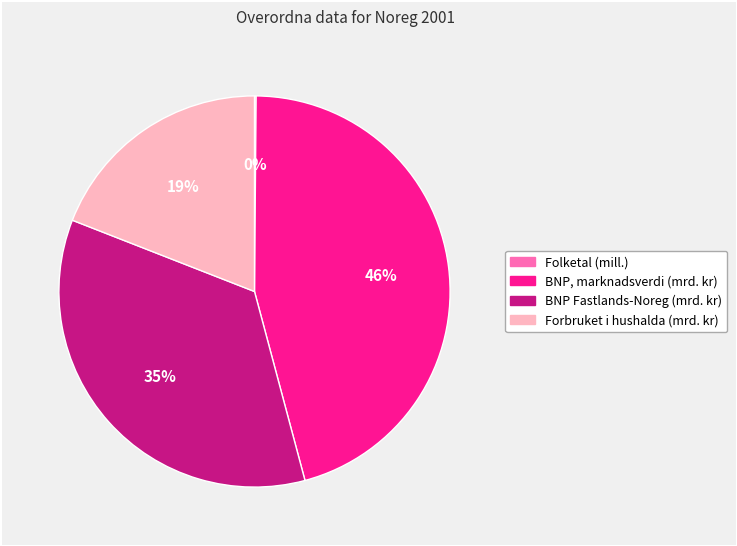

To the nearest percent, what is the difference between the BNP, marknadsverdi and BNP Fastlands-Noreg slice percentages?

11%